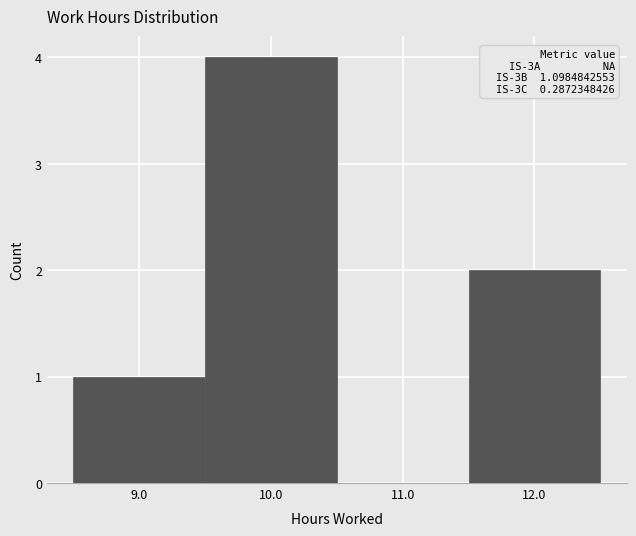

Over which range of the x-axis is the bar tallest?

9.5 to 10.5